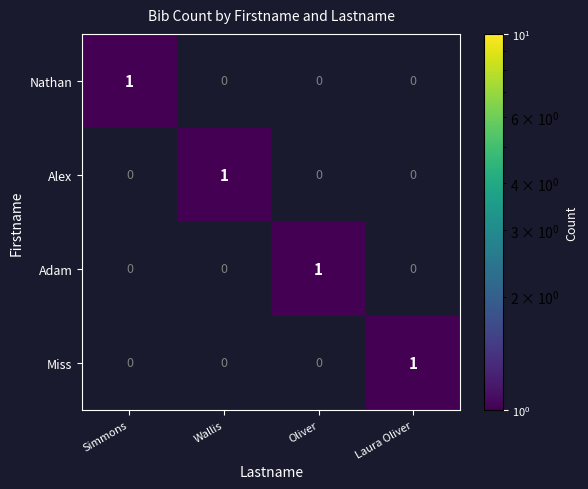

At how many categories does at least one series exceed 0?

4